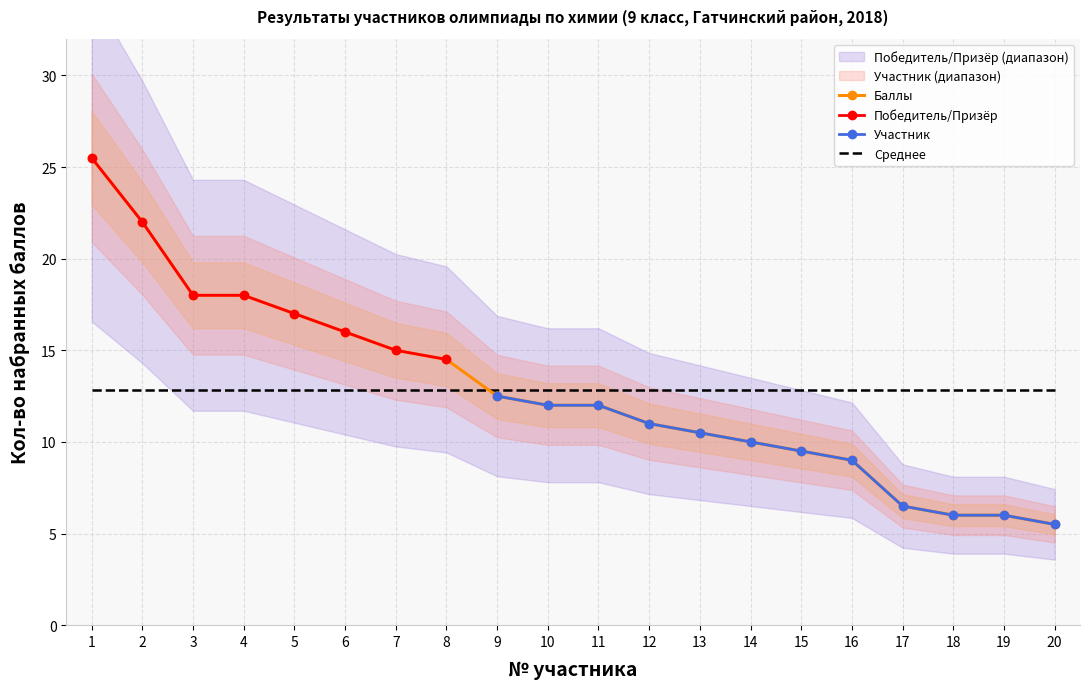

What is the spread (max minus min) of values at 7?

15.0